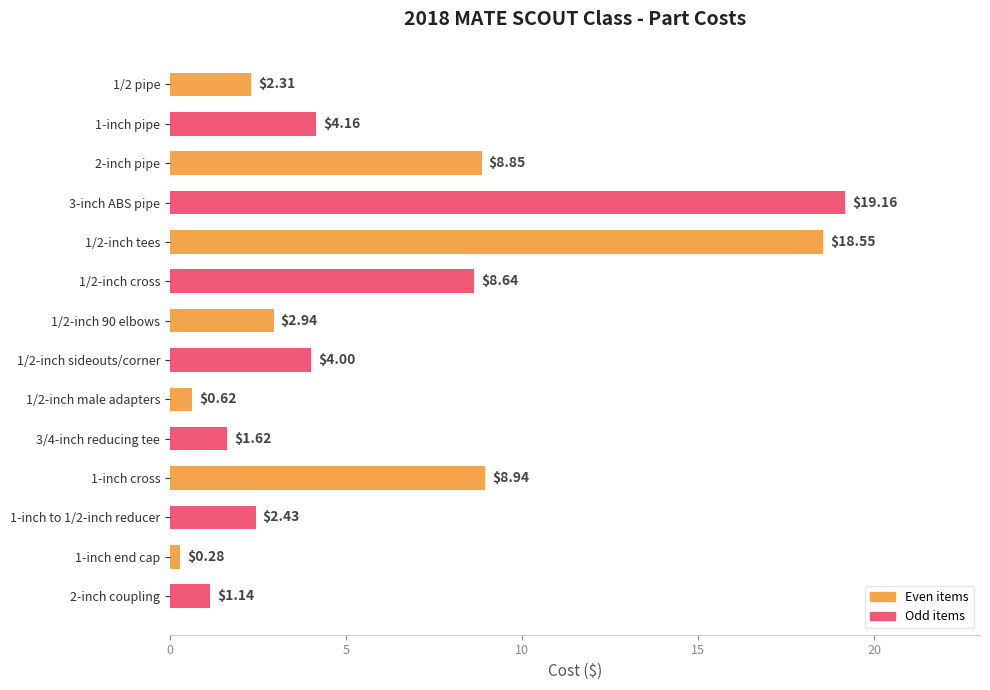

Which has a higher value, 1-inch to 1/2-inch reducer or 1/2-inch cross?

1/2-inch cross